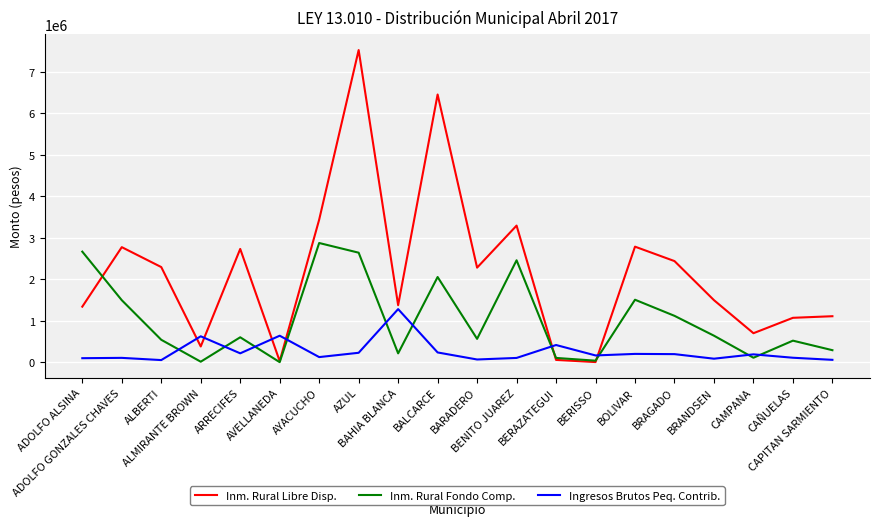

What are all the series names shown in the legend?

Inm. Rural Libre Disp., Inm. Rural Fondo Comp., Ingresos Brutos Peq. Contrib.